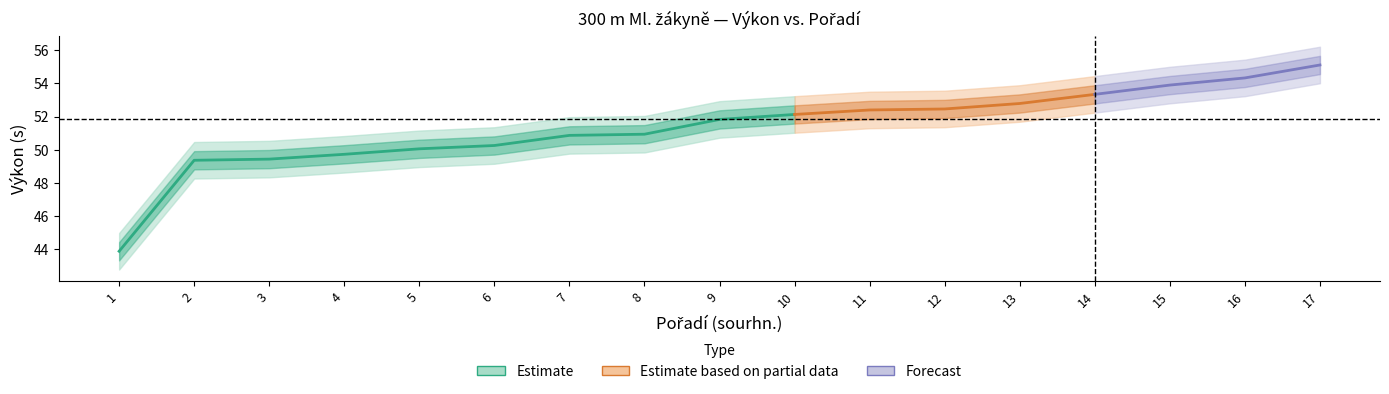

How many data points in Pořadí (sourhn.) are above 9?

8